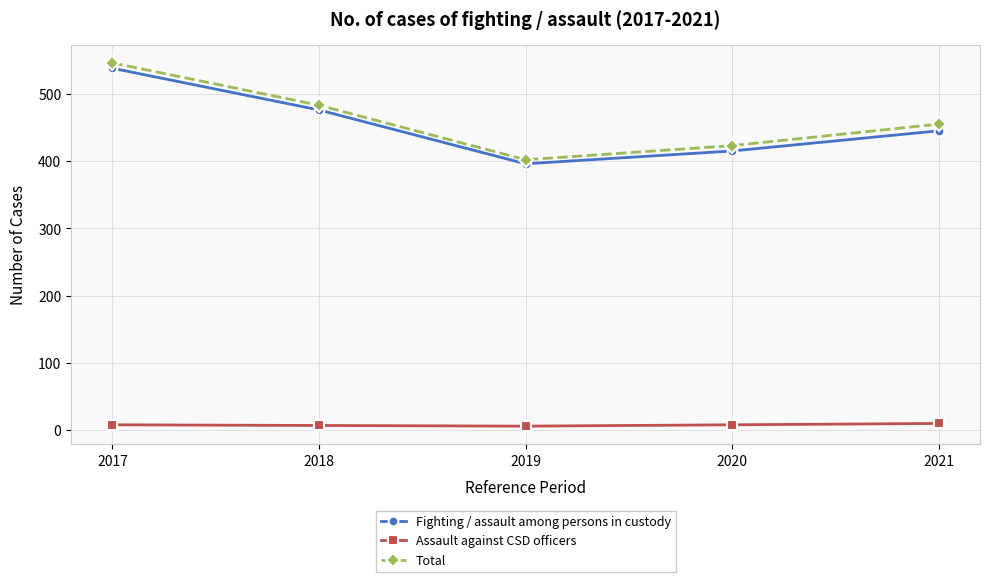

True or false: Fighting / assault among persons in custody has more than 2 interior local peaks.

False